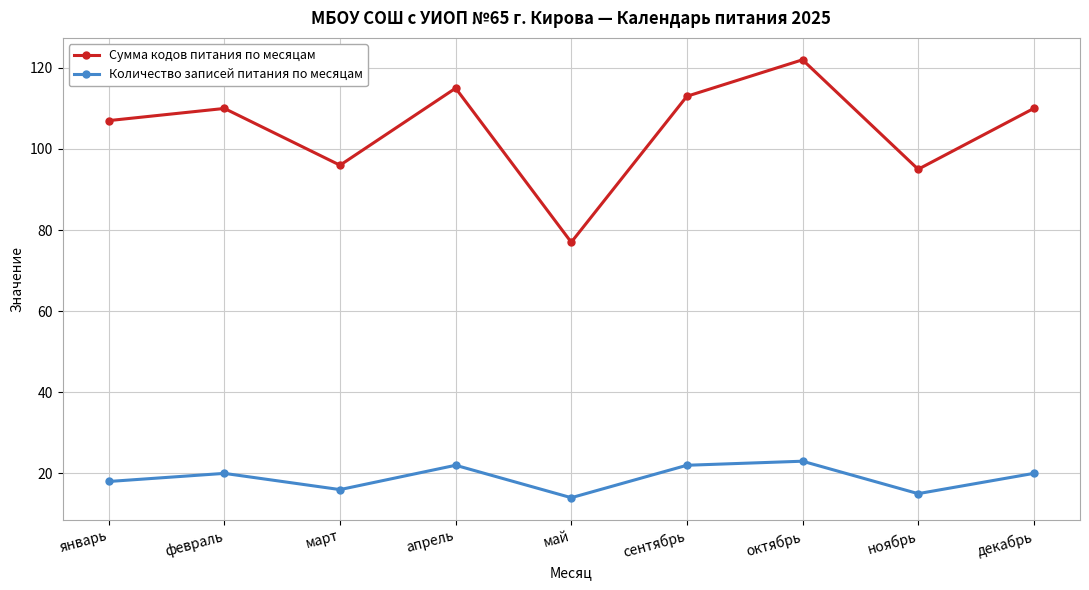

What value does the Количество записей питания по месяцам series have at март?

16